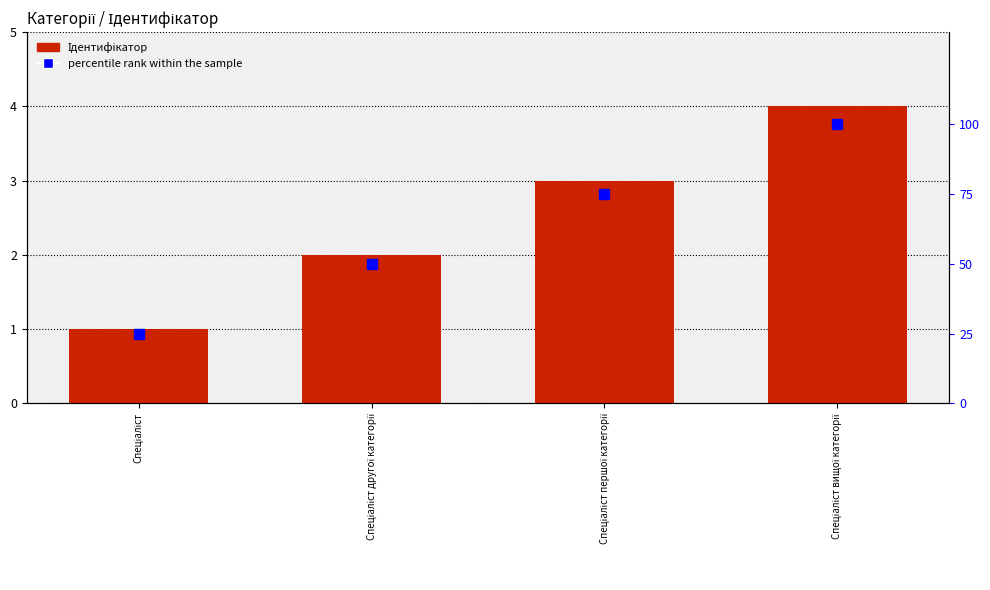

Is it true that percentile rank within the sample equals 24 at Спеціаліст першої категорії?

False